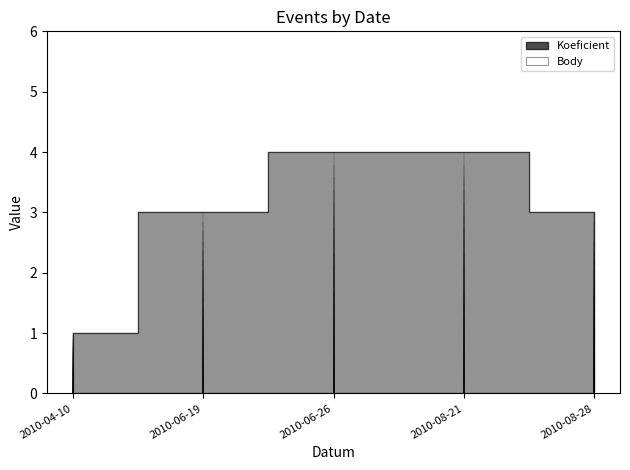

What is the label of the 4th point from the right?

2010-06-19